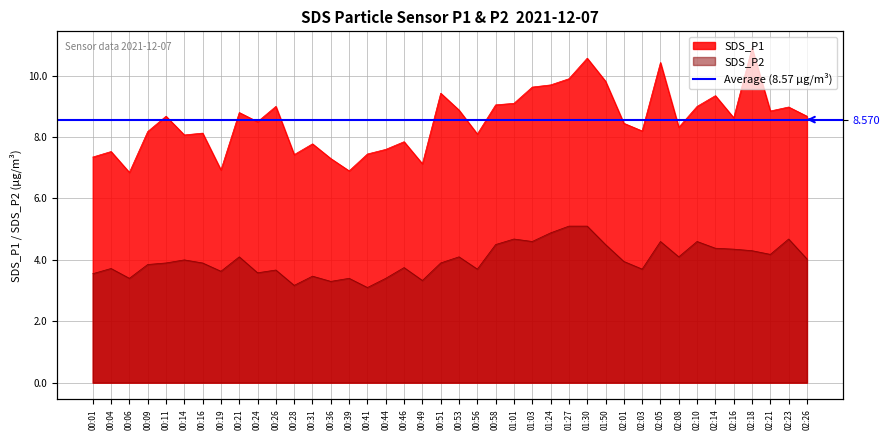

How many lines are shown in the chart?

2